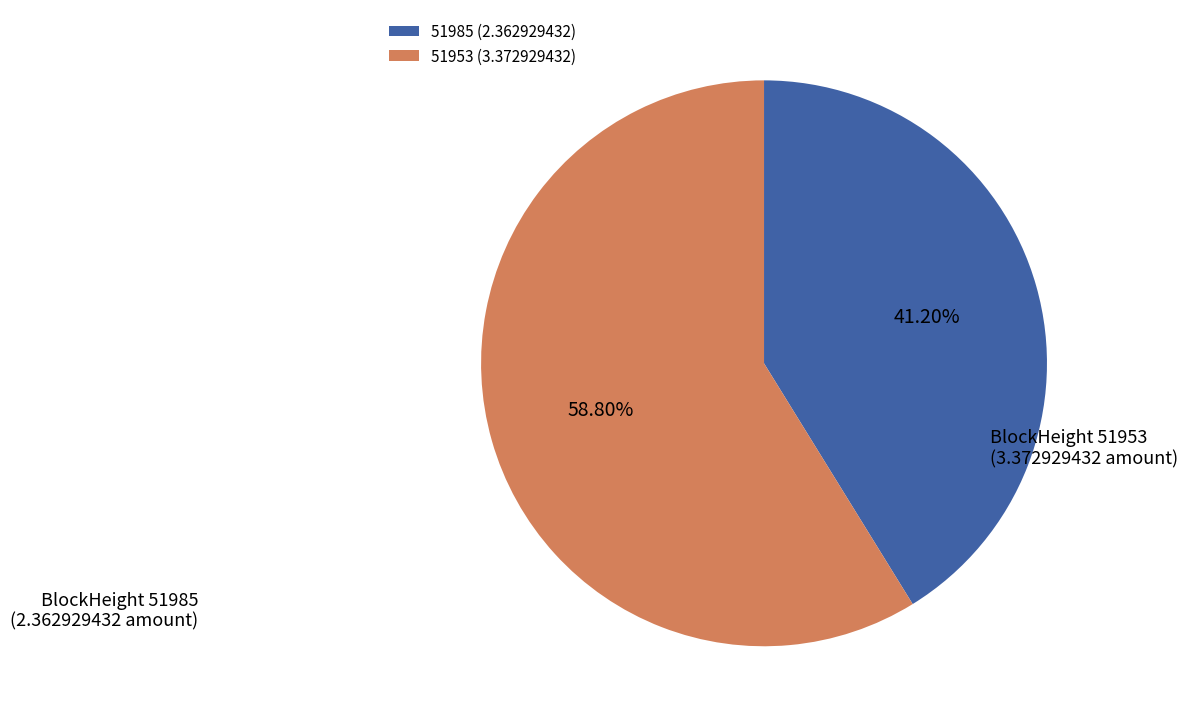

To the nearest percent, what is the difference between the 51985 and 51953 slice percentages?

18%